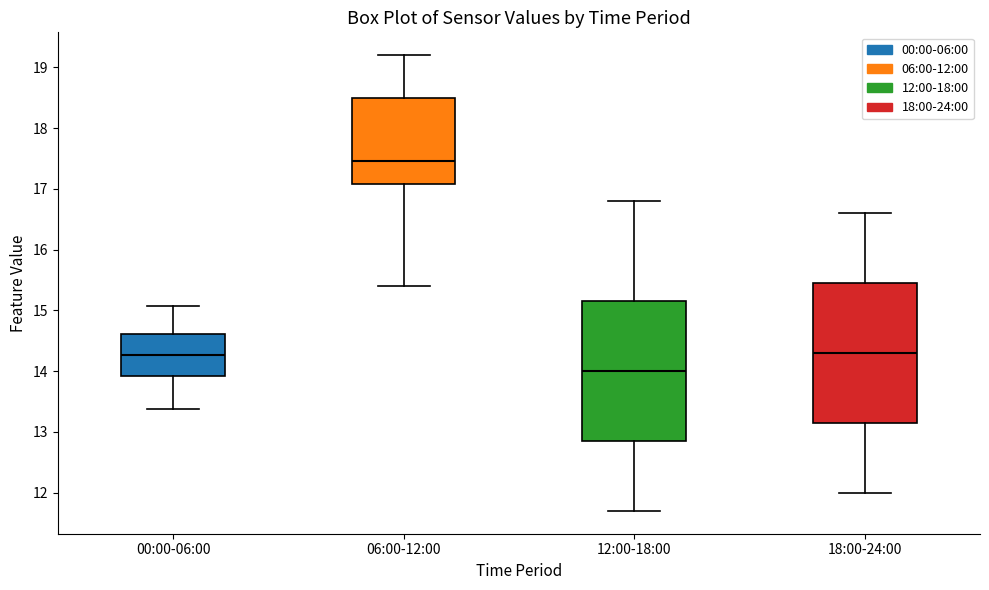

Where does the upper whisker of the box for 12:00-18:00 end on the y-axis? The values are not printed on the chart, so give them approximately, as read against the axis.

16.8